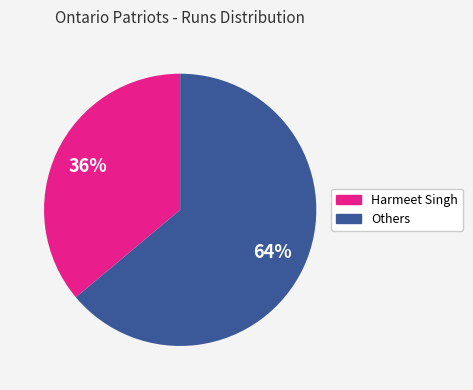

To the nearest percent, what is the average slice percentage?

50%